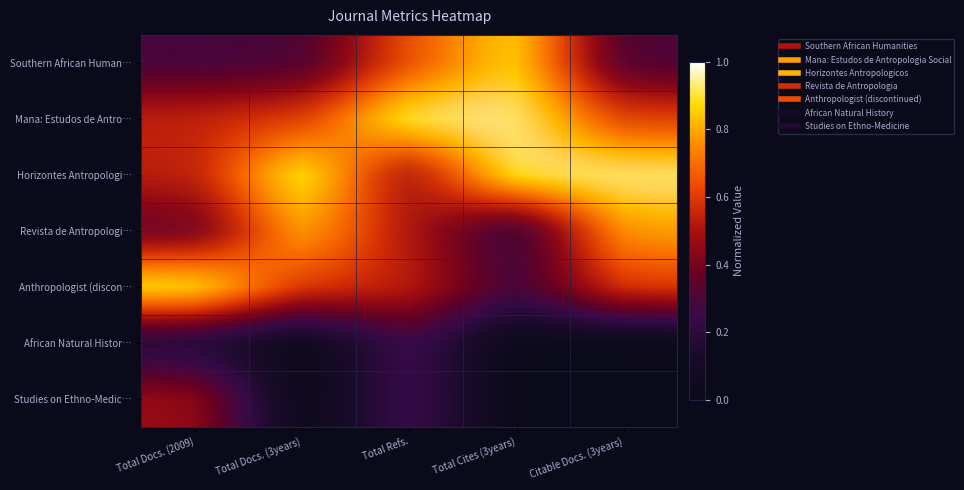

At which label is Anthropologist (discon… closest to 0?

Total Cites (3years)